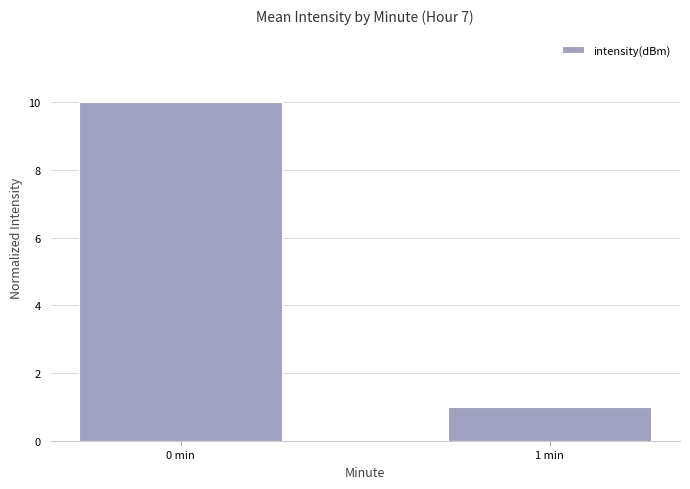

How many values are below 10?

1